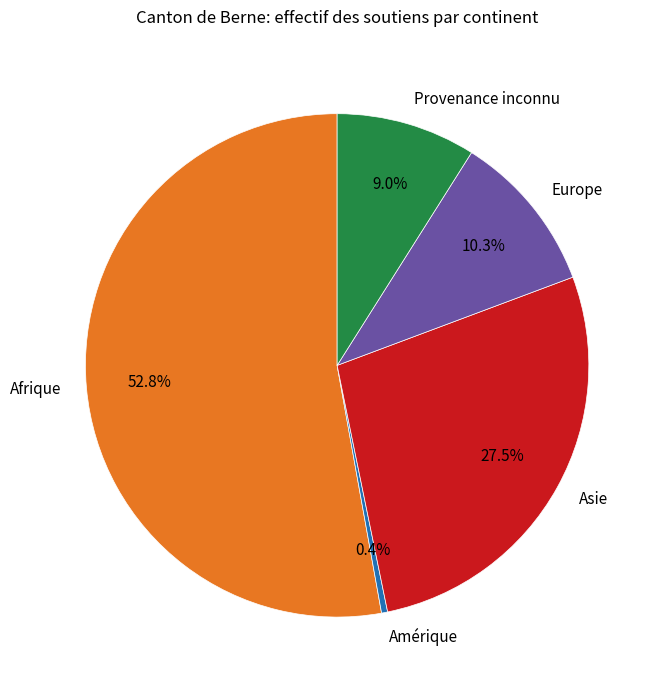

True or false: Europe accounts for 23% of the total.

False